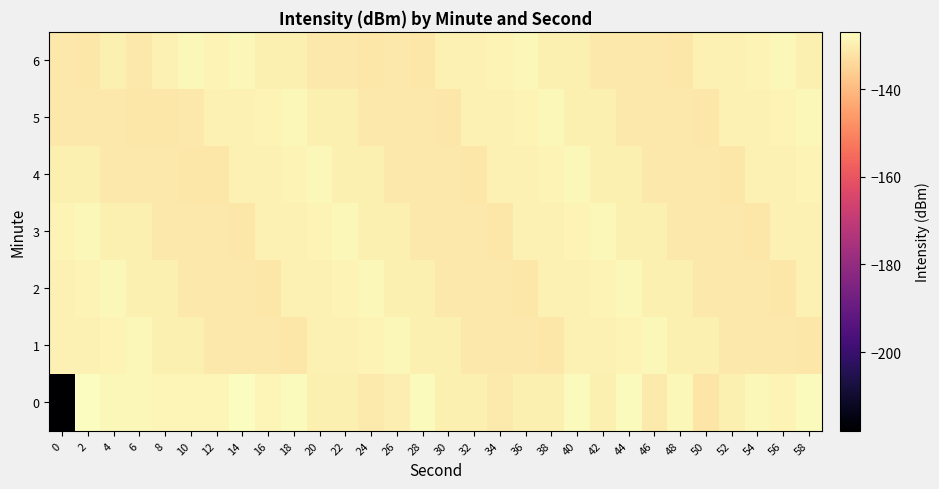

What is the smallest value displayed?

-218.0